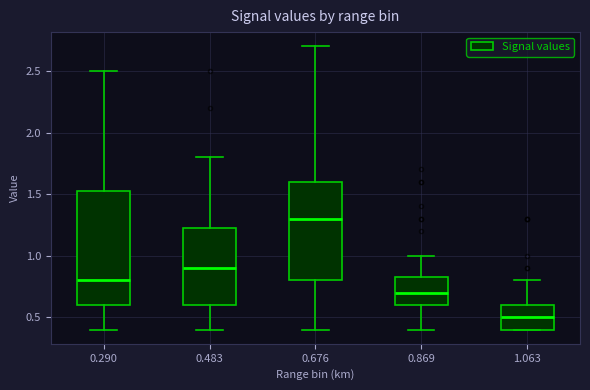

Reading left to right, read every box against the y-axis: the position of its median line, the range the box covers, and the ends of its whiskers. The values are not printed on the chart, so give them approximately, as read against the axis.

0.290: median 0.80, box 0.60 to 1.55, whiskers 0.40 to 2.50
0.483: median 0.90, box 0.60 to 1.25, whiskers 0.40 to 1.80
0.676: median 1.30, box 0.80 to 1.60, whiskers 0.40 to 2.70
0.869: median 0.70, box 0.60 to 0.85, whiskers 0.40 to 1.00
1.063: median 0.50, box 0.40 to 0.60, whiskers 0.40 to 0.80